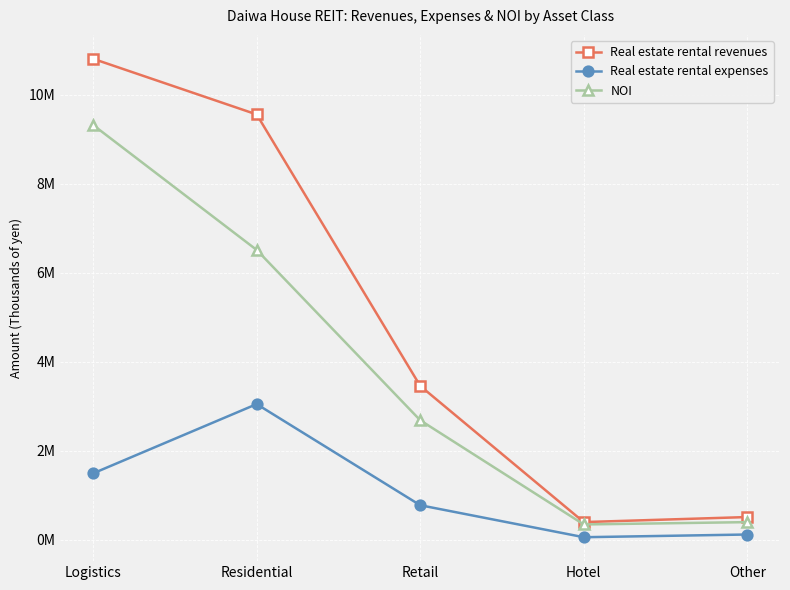

Which has a higher value, Retail or Logistics?

Logistics